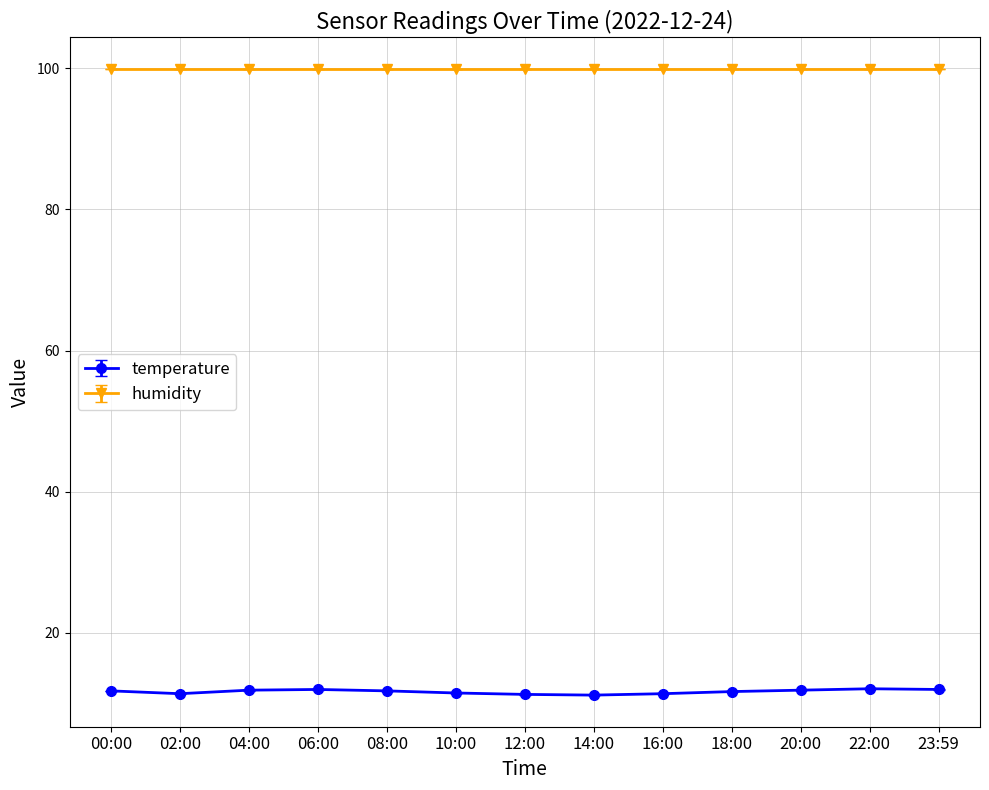

What is the greatest value displayed?

99.9